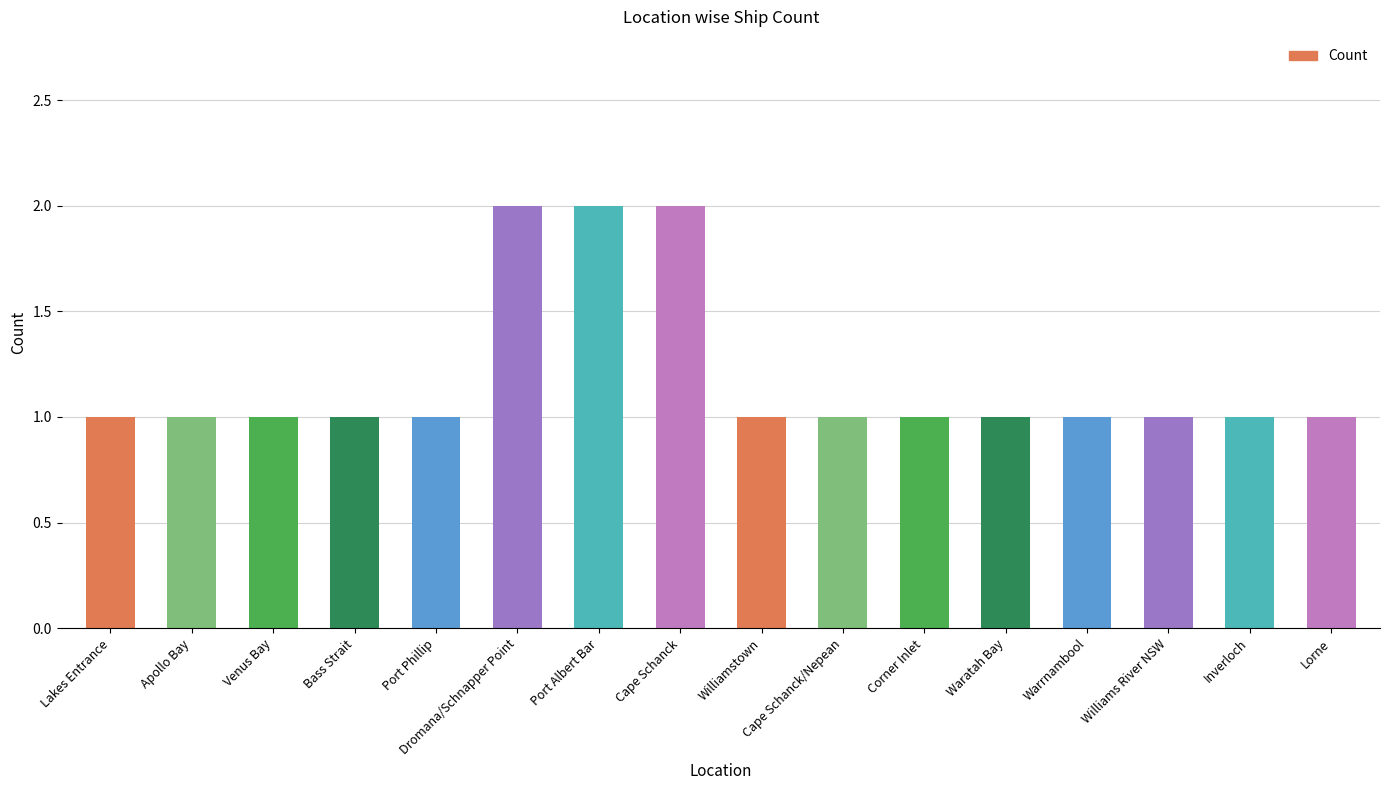

How many distinct data groups are displayed?

1